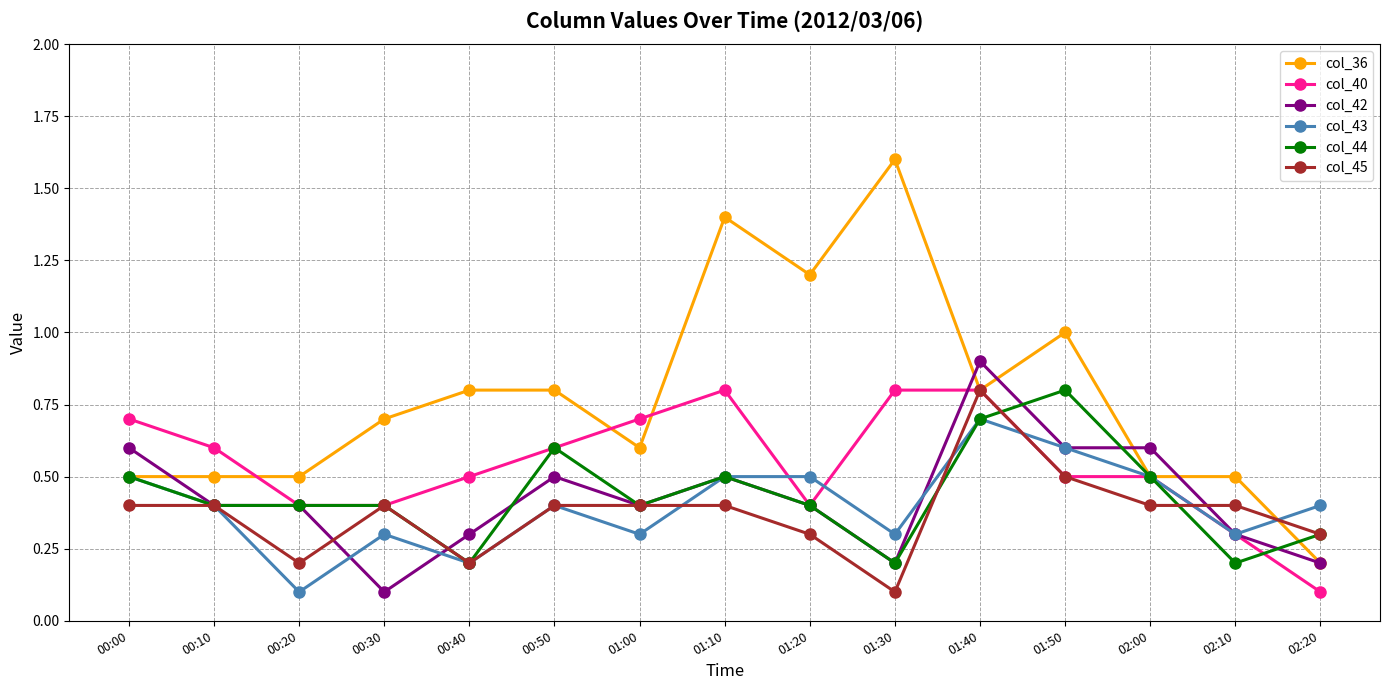

What is the label of the 4th point from the left?

00:30